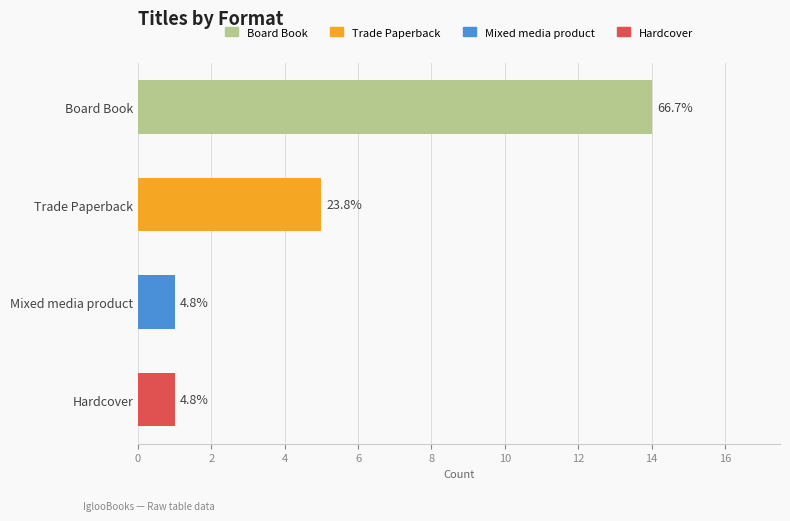

What is the ratio of the value at Mixed media product to the value at Board Book?

0.1